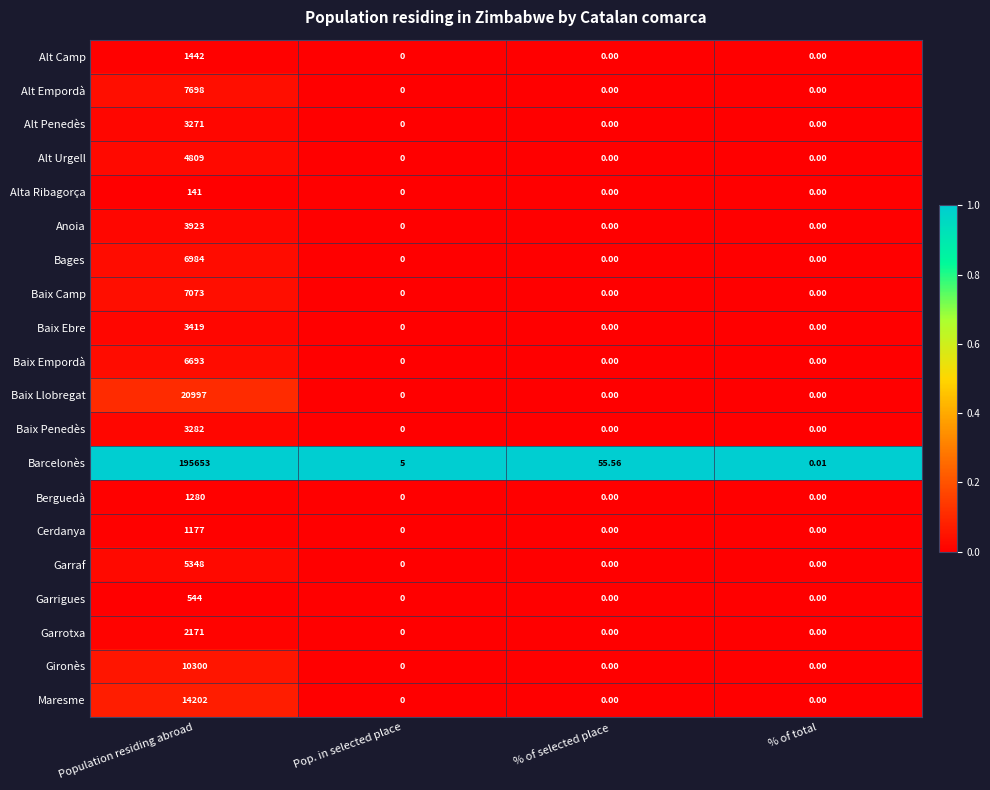

Which category has the highest value in the Gironès series?

Population residing abroad